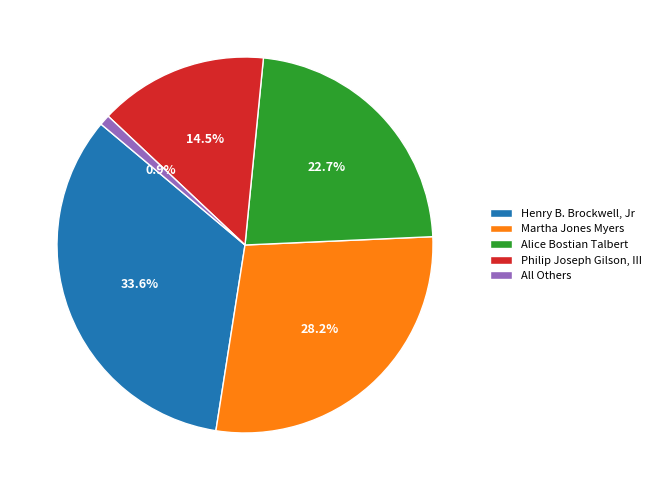

How many slices are in this pie chart?

5